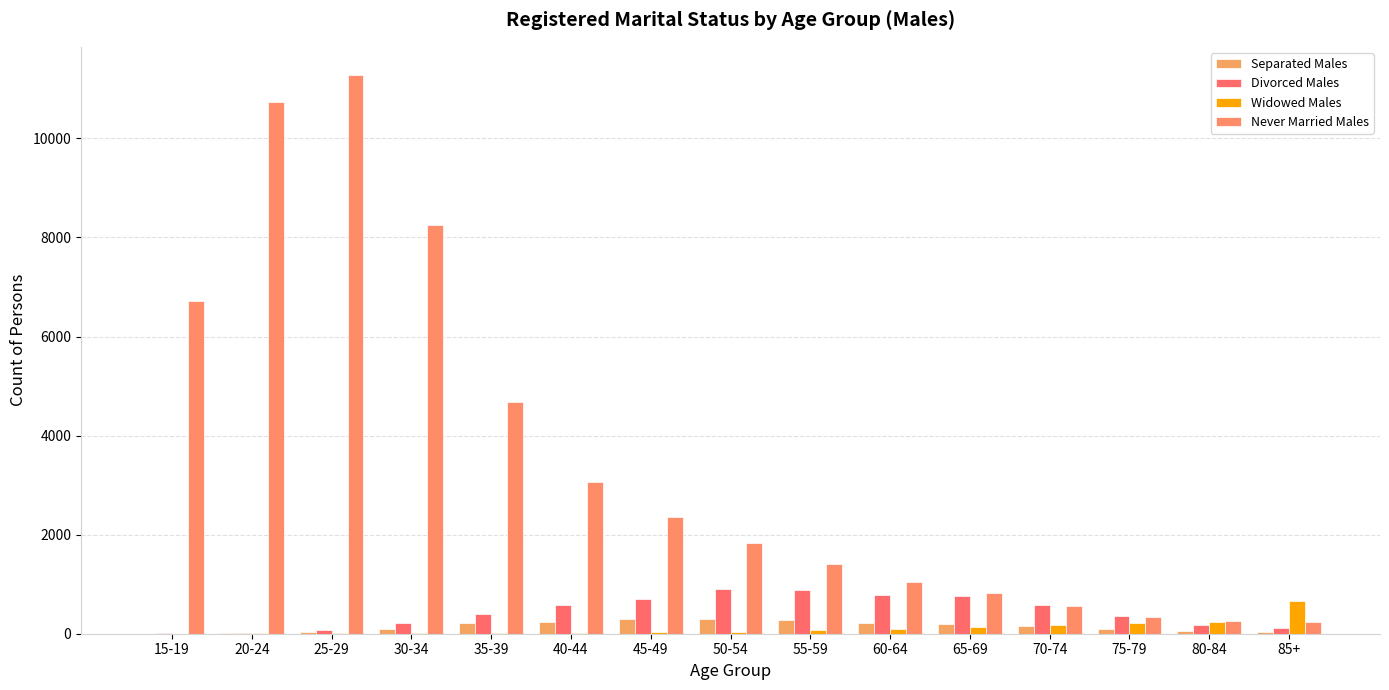

Reading left to right, transcribe all the data shown in this chart.

Separated Males: 15-19=3	20-24=11	25-29=37	30-34=97	35-39=207	40-44=236	45-49=306	50-54=302	55-59=268	60-64=225	65-69=203	70-74=151	75-79=103	80-84=60	85+=36
Divorced Males: 15-19=5	20-24=9	25-29=73	30-34=211	35-39=398	40-44=576	45-49=704	50-54=893	55-59=886	60-64=788	65-69=760	70-74=574	75-79=348	80-84=181	85+=123
Widowed Males: 15-19=0	20-24=7	25-29=6	30-34=7	35-39=8	40-44=14	45-49=35	50-54=40	55-59=69	60-64=99	65-69=143	70-74=186	75-79=219	80-84=233	85+=654
Never Married Males: 15-19=6715	20-24=10732	25-29=11284	30-34=8260	35-39=4687	40-44=3072	45-49=2364	50-54=1828	55-59=1402	60-64=1052	65-69=825	70-74=553	75-79=336	80-84=255	85+=230